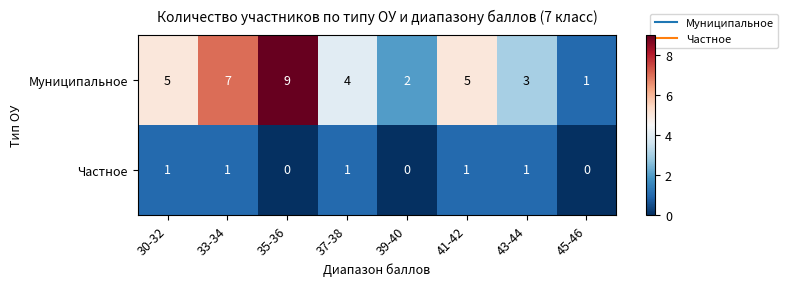

Reading left to right, what are all the values shown in this chart?

Муниципальное: 5	7	9	4	2	5	3	1
Частное: 1	1	0	1	0	1	1	0